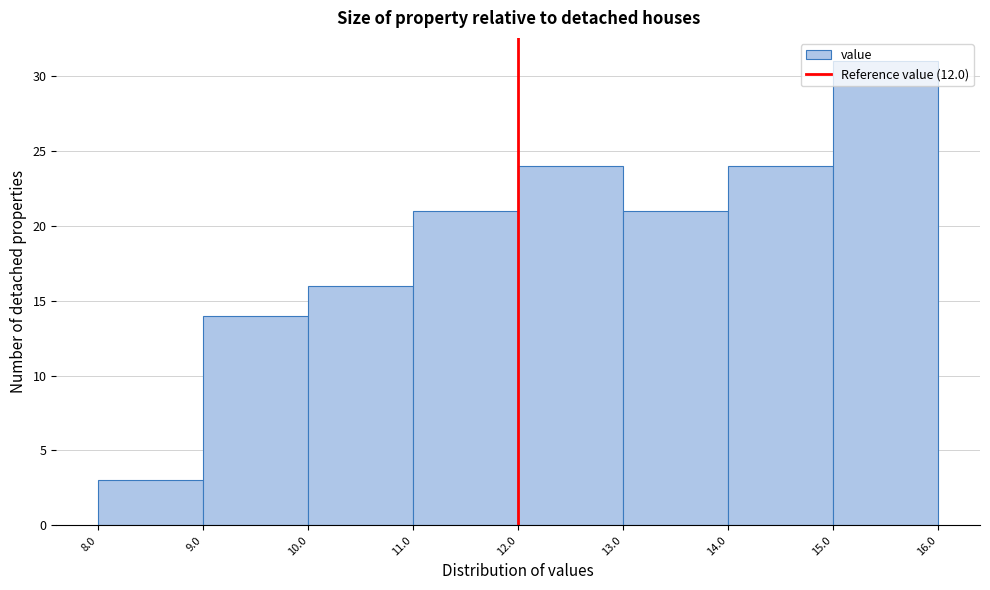

How tall is the bar that spans 12.0 to 13.0 on the x-axis? The values are not printed on the chart, so give them approximately, as read against the axis.

24